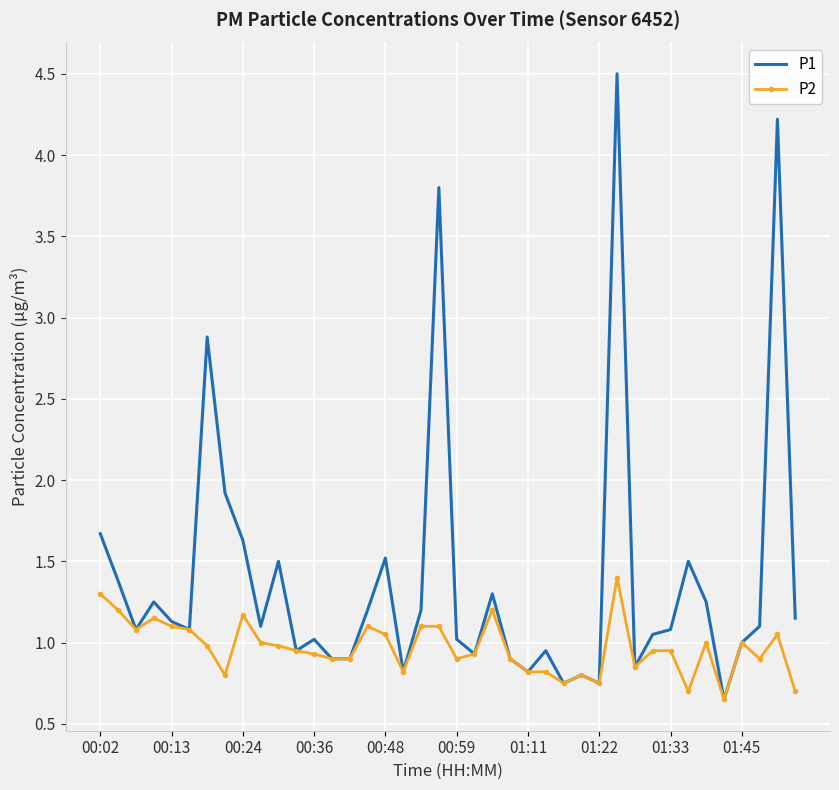

List the series in order of their peak value, highest first.

P1, P2